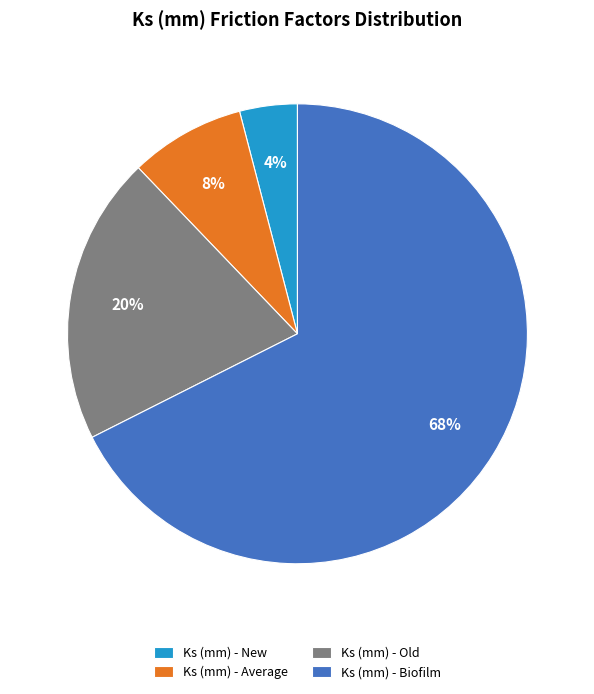

How many segments does this pie chart have?

4